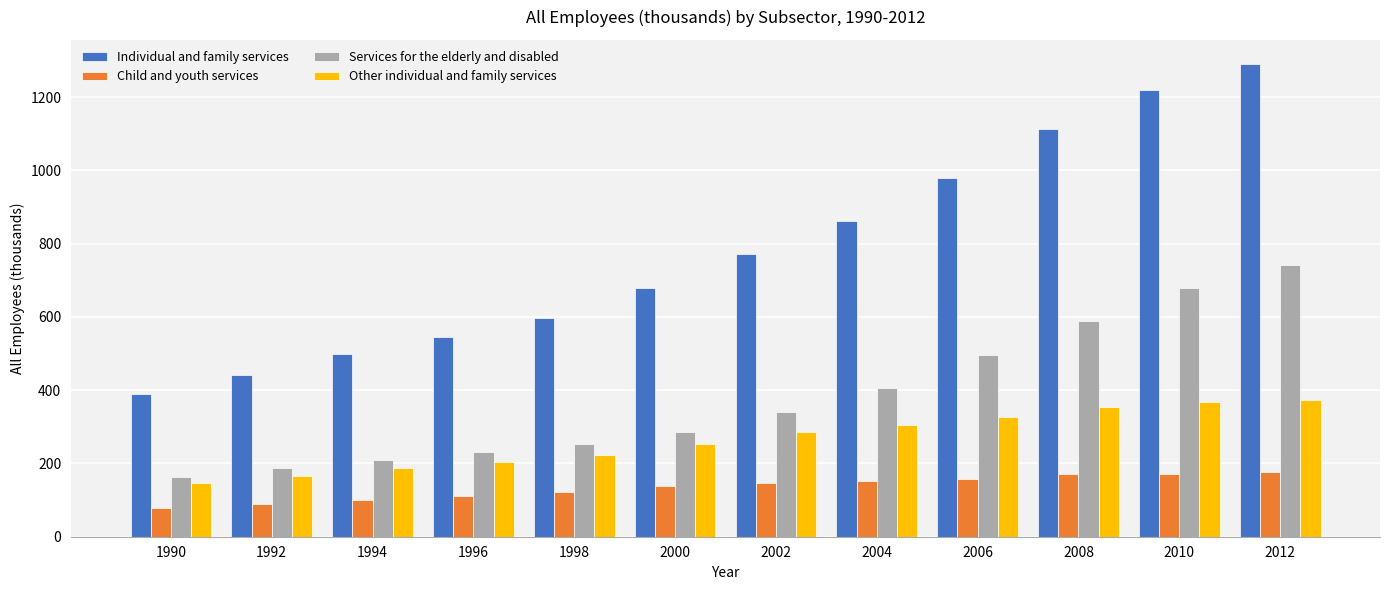

What is the sum of the Services for the elderly and disabled values at 2006 and 1992?

682.6